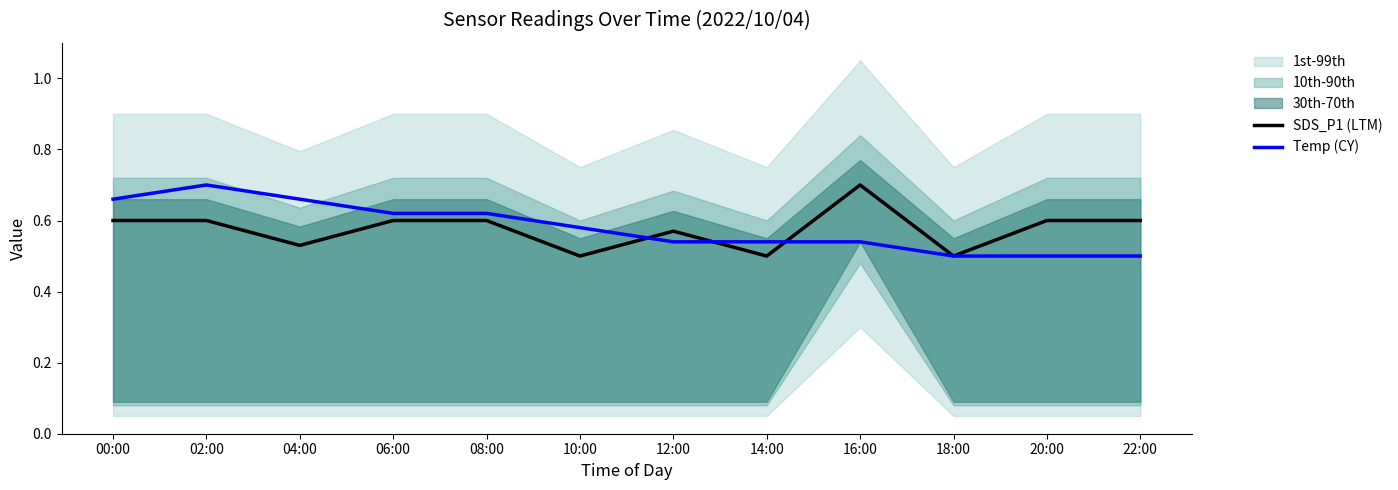

How many times do Temp (CY) and SDS_P1 (LTM) cross each other?

3